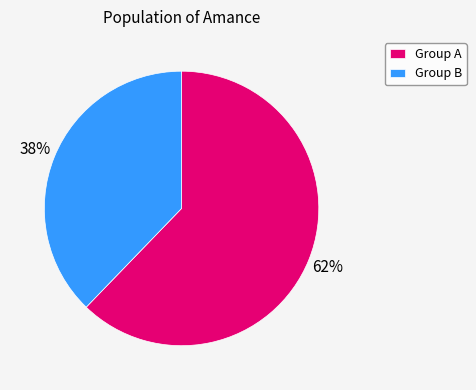

Is there a majority slice in this chart?

Yes